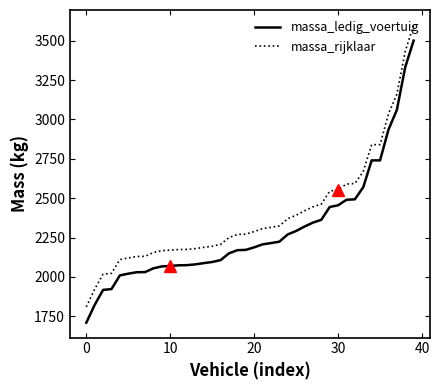

True or false: massa_rijklaar and massa_ledig_voertuig intersect in this chart.

False